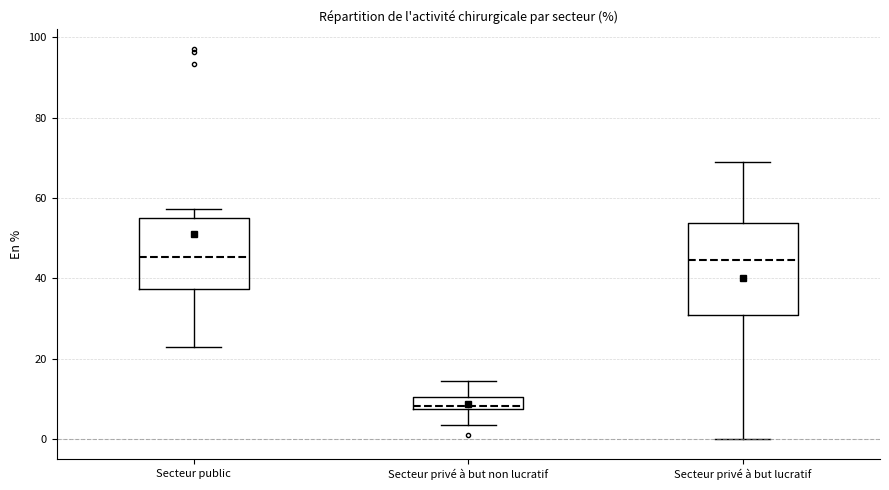

Which box is the tallest, from its lower edge to its upper edge?

Secteur privé à but lucratif